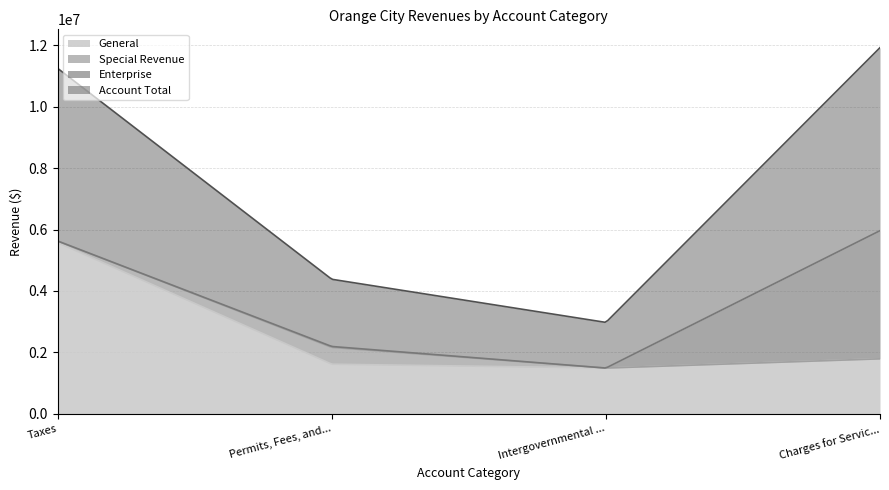

At which label is Account Total closest to 3726195?

Permits, Fees, and Special Assessments